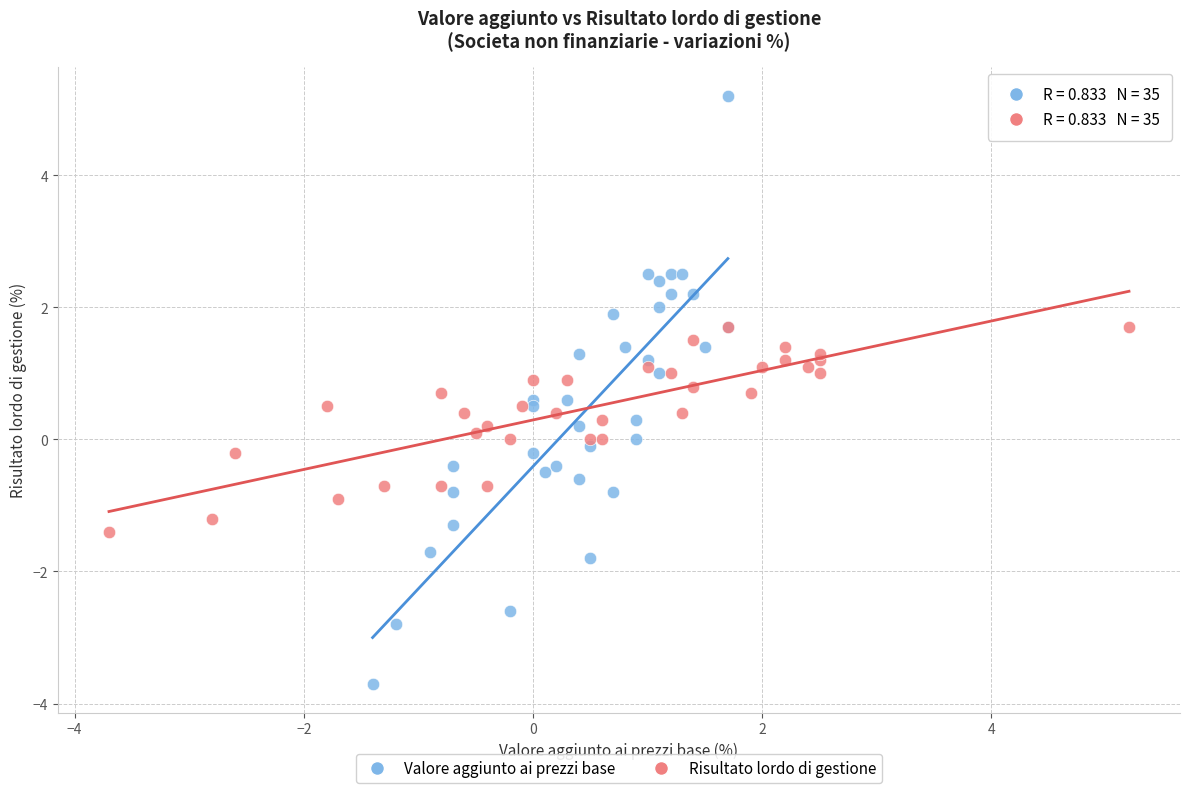

Which series contains the lowest Y value?

Valore aggiunto ai prezzi base